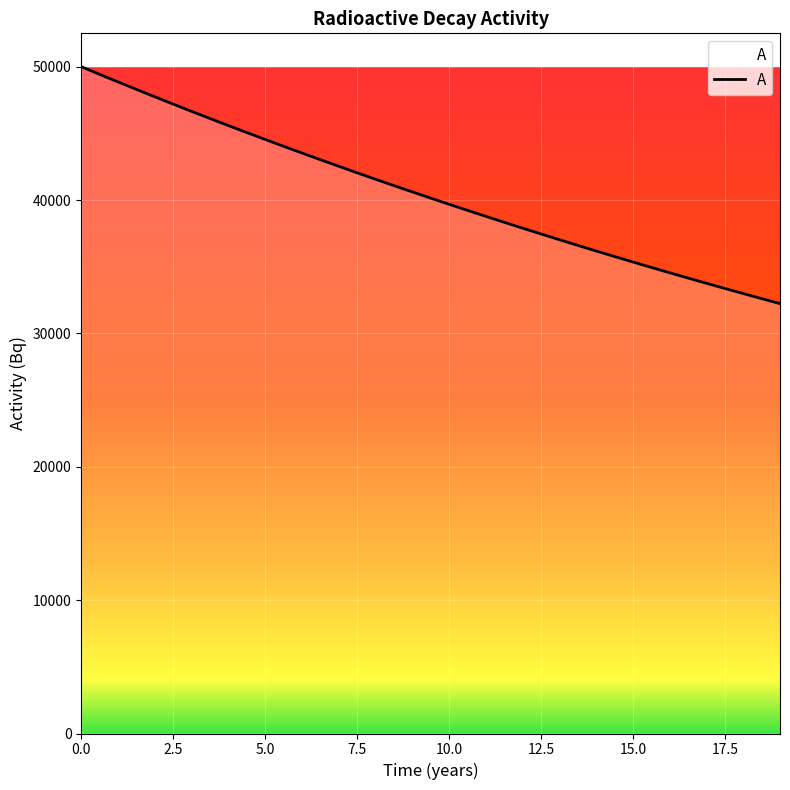

What is the maximum value shown in the chart?

50000.0